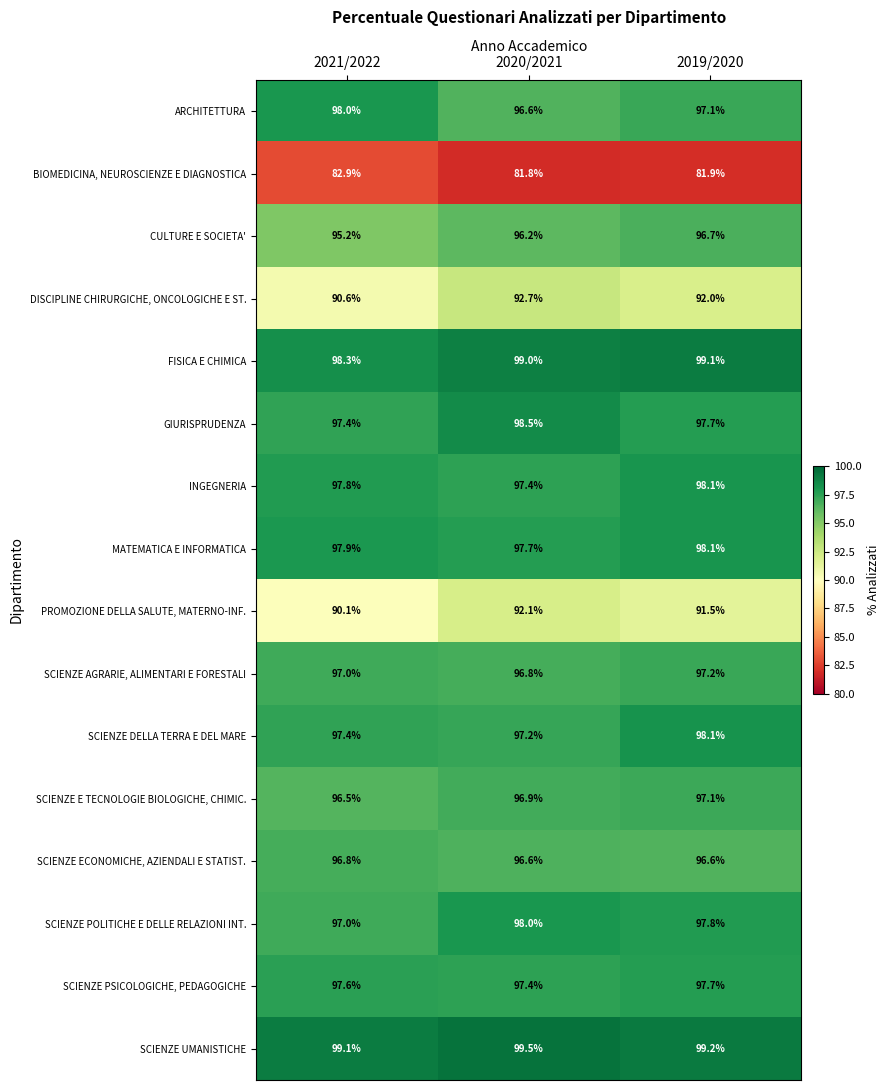

What is the minimum value for FISICA E CHIMICA?

98.3